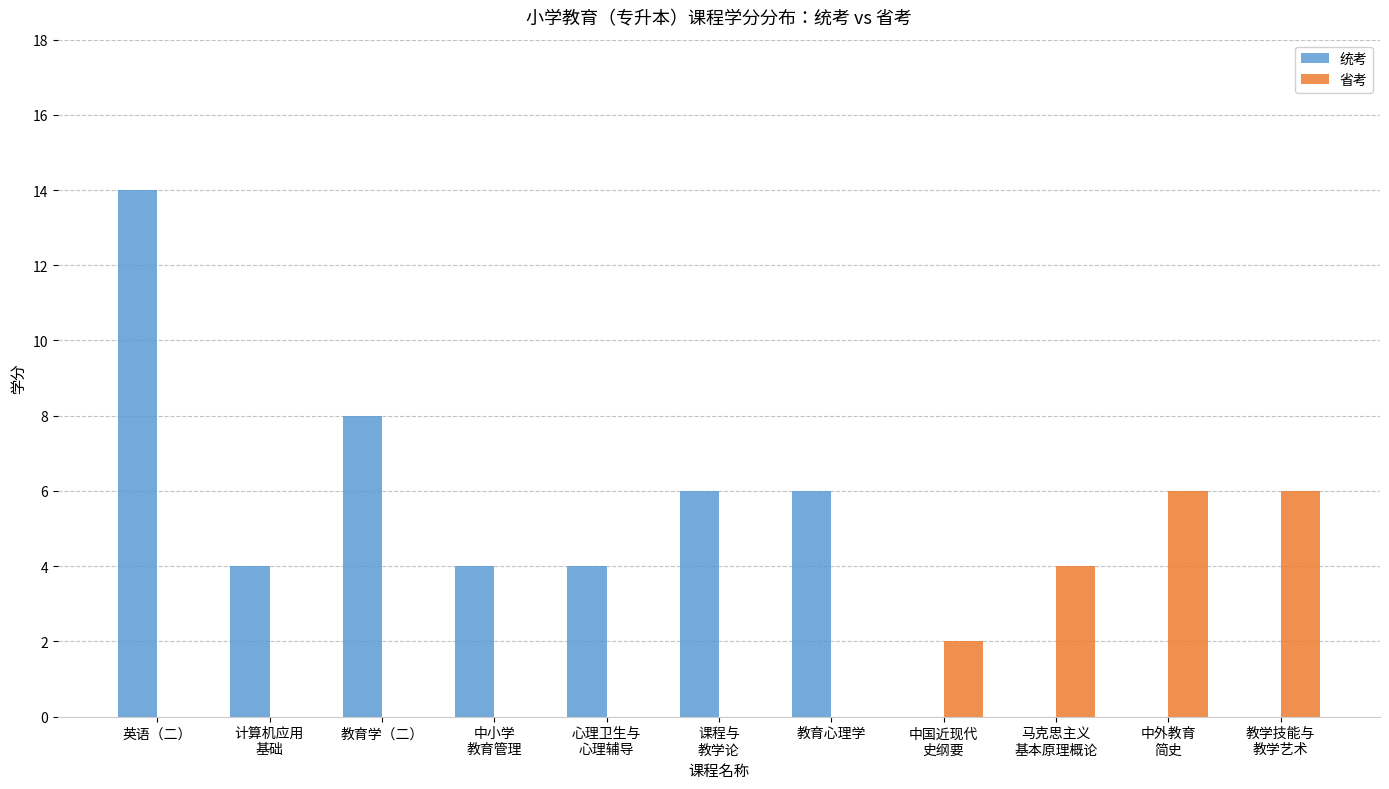

What is the sum of all 省考 values?

18